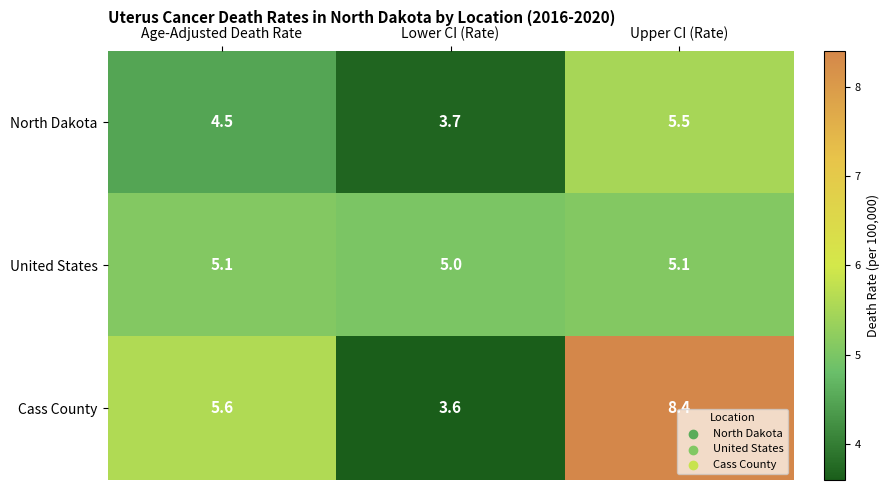

Which series has the widest spread of values?

Cass County